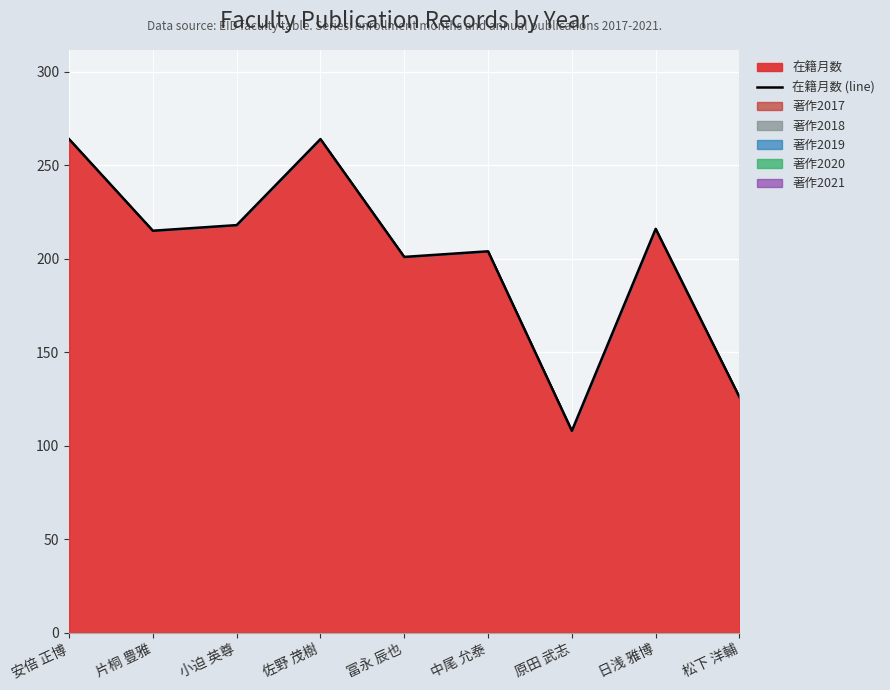

How many categories are shown in the chart?

9